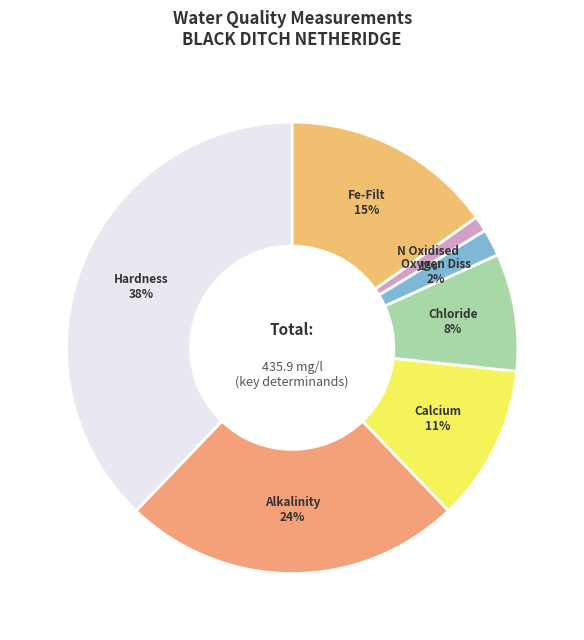

What percentage is the Fe-Filt (ug/l) slice, to the nearest percent?

15%